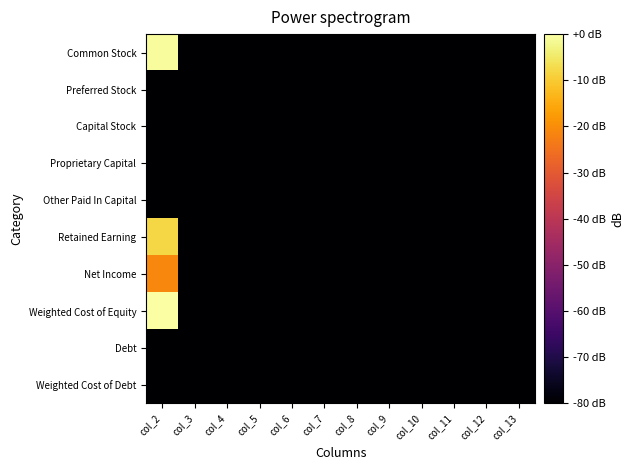

Reading left to right, extract all data points from this chart.

Common Stock: col_2=-0.8	col_3=-176.8	col_4=-176.8	col_5=-176.8	col_6=-176.8	col_7=-176.8	col_8=-176.8	col_9=-176.8	col_10=-176.8	col_11=-176.8	col_12=-176.8	col_13=-176.8
Preferred Stock: col_2=-176.8	col_3=-176.8	col_4=-176.8	col_5=-176.8	col_6=-176.8	col_7=-176.8	col_8=-176.8	col_9=-176.8	col_10=-176.8	col_11=-176.8	col_12=-176.8	col_13=-176.8
Capital Stock: col_2=-176.8	col_3=-176.8	col_4=-176.8	col_5=-176.8	col_6=-176.8	col_7=-176.8	col_8=-176.8	col_9=-176.8	col_10=-176.8	col_11=-176.8	col_12=-176.8	col_13=-176.8
Proprietary Capital: col_2=-176.8	col_3=-176.8	col_4=-176.8	col_5=-176.8	col_6=-176.8	col_7=-176.8	col_8=-176.8	col_9=-176.8	col_10=-176.8	col_11=-176.8	col_12=-176.8	col_13=-176.8
Other Paid In Capital: col_2=-176.8	col_3=-176.8	col_4=-176.8	col_5=-176.8	col_6=-176.8	col_7=-176.8	col_8=-176.8	col_9=-176.8	col_10=-176.8	col_11=-176.8	col_12=-176.8	col_13=-176.8
Retained Earning: col_2=-7.8	col_3=-176.8	col_4=-176.8	col_5=-176.8	col_6=-176.8	col_7=-176.8	col_8=-176.8	col_9=-176.8	col_10=-176.8	col_11=-176.8	col_12=-176.8	col_13=-176.8
Net Income: col_2=-21.0	col_3=-176.8	col_4=-176.8	col_5=-176.8	col_6=-176.8	col_7=-176.8	col_8=-176.8	col_9=-176.8	col_10=-176.8	col_11=-176.8	col_12=-176.8	col_13=-176.8
Weighted Cost of Equity: col_2=0.0	col_3=-176.8	col_4=-176.8	col_5=-176.8	col_6=-176.8	col_7=-176.8	col_8=-176.8	col_9=-176.8	col_10=-176.8	col_11=-176.8	col_12=-176.8	col_13=-176.8
Debt: col_2=-88.5	col_3=-176.8	col_4=-176.8	col_5=-176.8	col_6=-176.8	col_7=-176.8	col_8=-176.8	col_9=-176.8	col_10=-176.8	col_11=-176.8	col_12=-176.8	col_13=-176.8
Weighted Cost of Debt: col_2=-176.8	col_3=-176.8	col_4=-176.8	col_5=-176.8	col_6=-176.8	col_7=-176.8	col_8=-176.8	col_9=-176.8	col_10=-176.8	col_11=-176.8	col_12=-176.8	col_13=-176.8